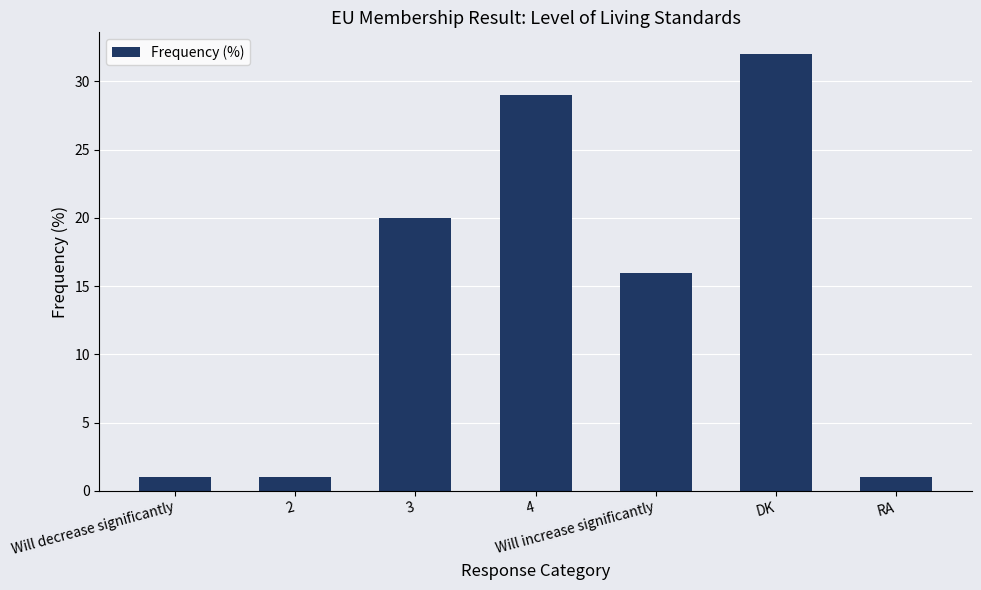

Does the chart contain any negative values?

No